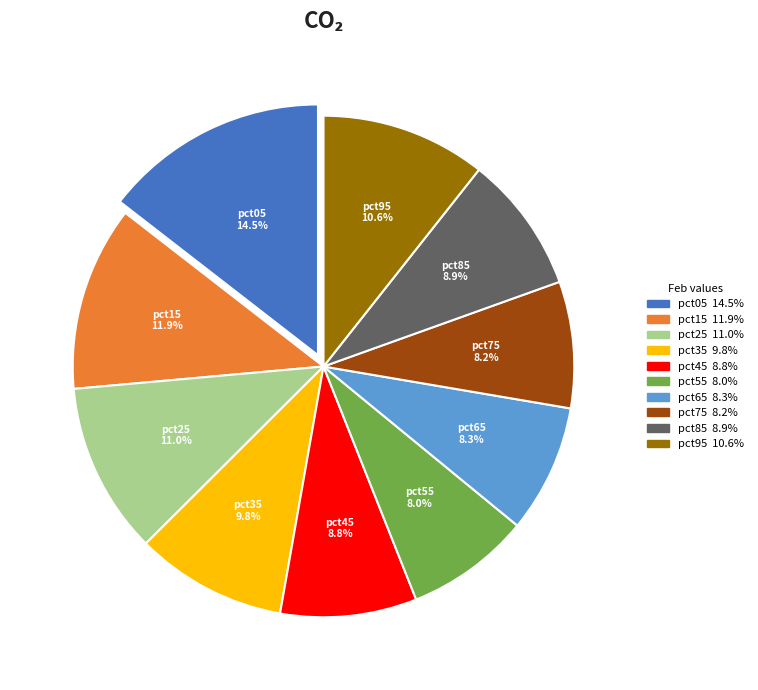

To the nearest percent, what percentage of the pie is pct35?

10%